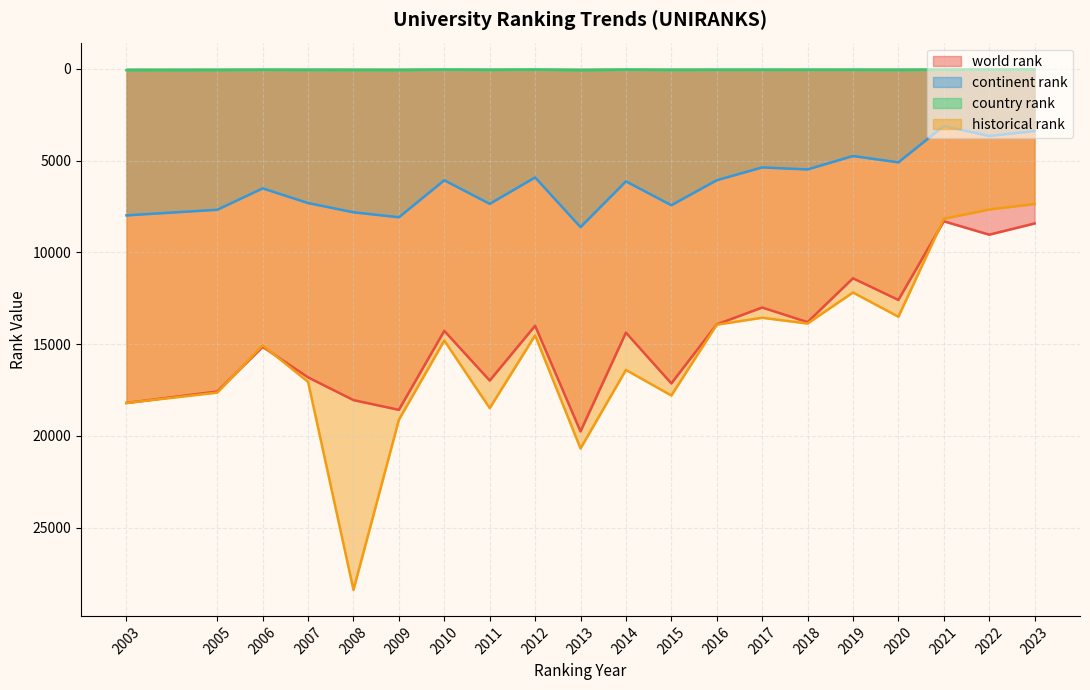

Reading right to left, what are all the values shown in this chart?

world rank: 8427	9038	8308	12592	11412	13799	13004	13924	17137	14371	19751	13996	16981	14275	18576	18046	16808	15147	17577	18202
continent rank: 3396	3666	3119	5100	4755	5485	5376	6072	7434	6134	8626	5920	7359	6075	8090	7819	7316	6517	7681	7987
country rank: 46	46	56	71	63	63	64	63	72	53	88	49	69	49	80	74	70	61	78	83
historical rank: 7367	7668	8173	13506	12185	13875	13562	13937	17795	16401	20680	14519	18483	14801	19115	28377	17052	15062	17635	18202